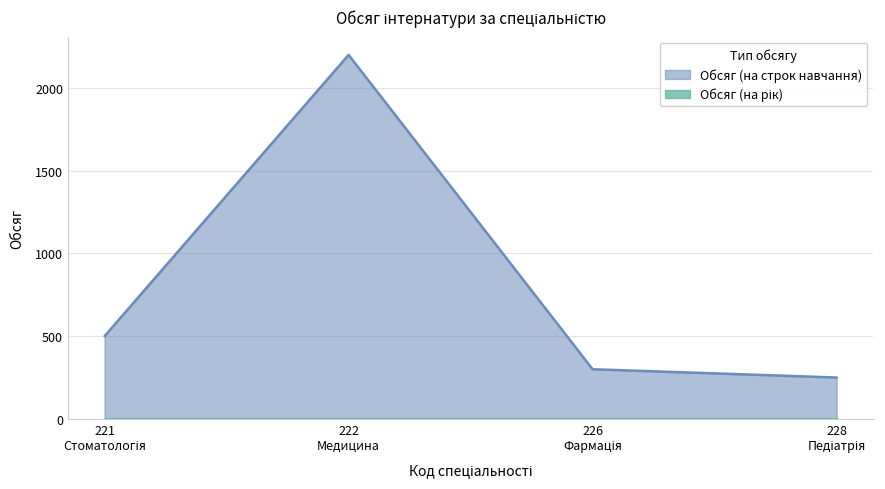

What is the greatest value displayed?

2200